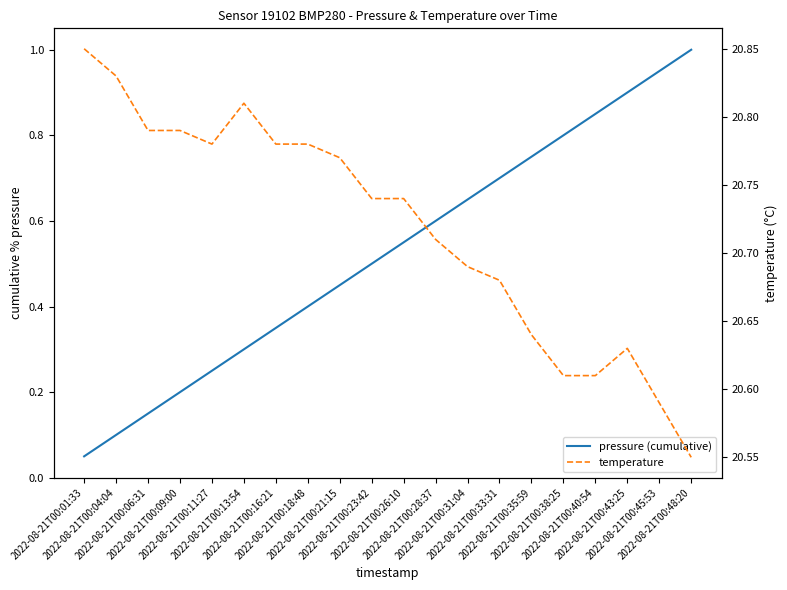

What is the label of the 19th point from the left?

2022-08-21T00:45:53